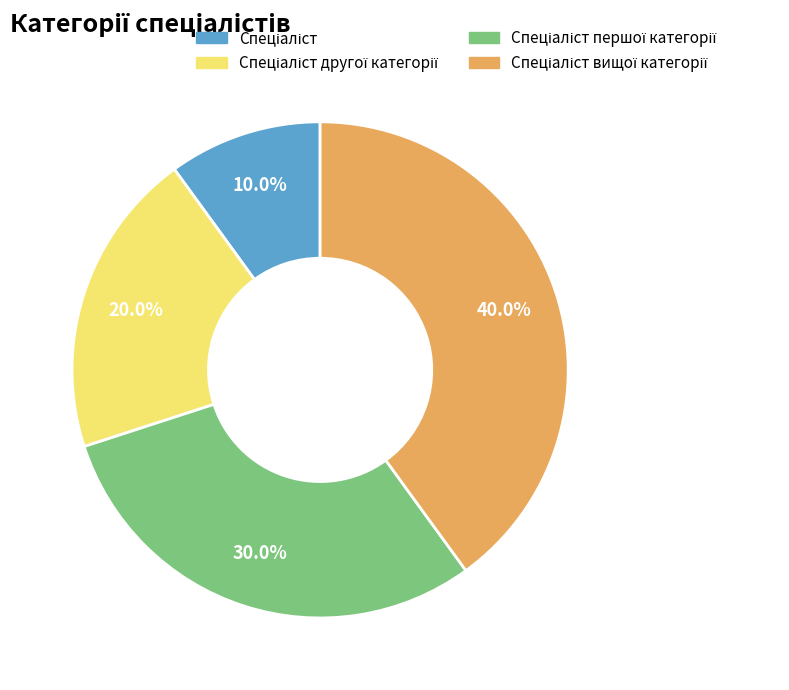

Is there any slice that represents more than half of the pie?

No